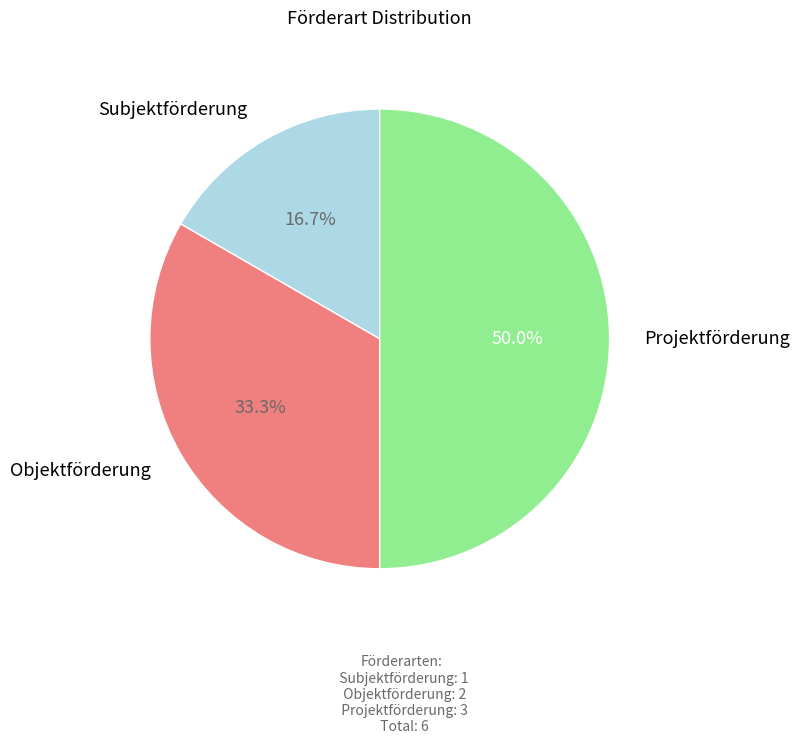

Is Objektförderung the majority of the pie?

No